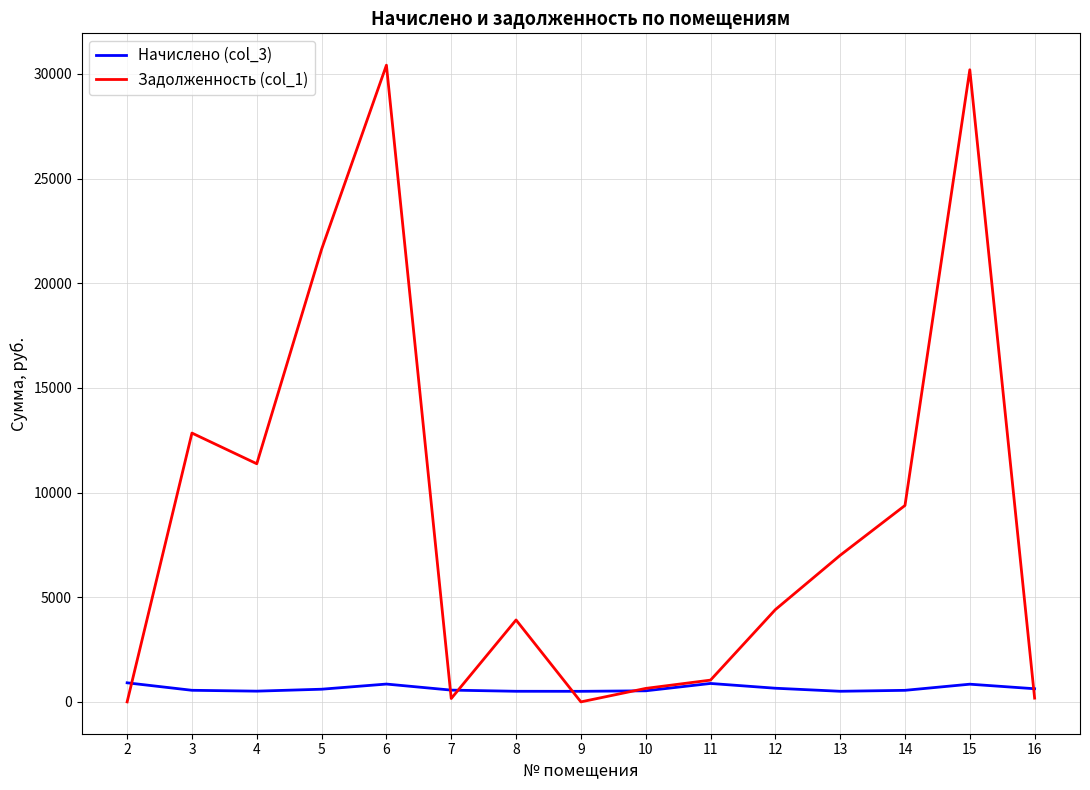

Which series has the largest total across all categories?

Задолженность (col_1)